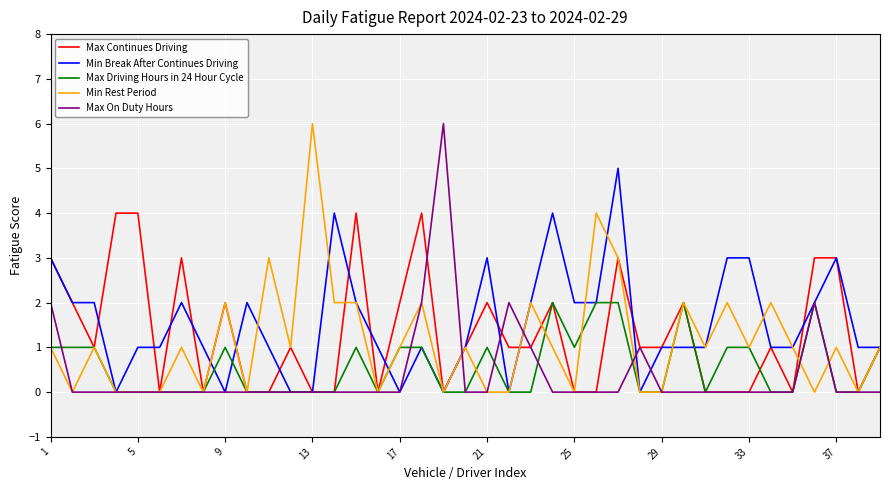

What is the total value across all series at 9?

5